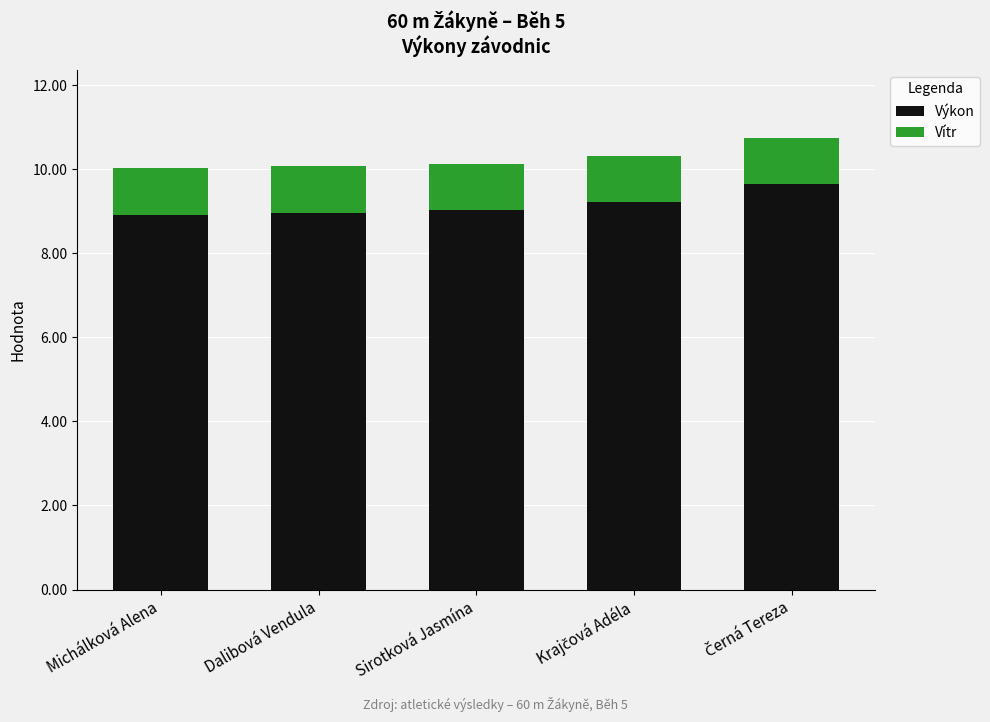

What value does the Výkon series have at Michálková Alena?

8.9